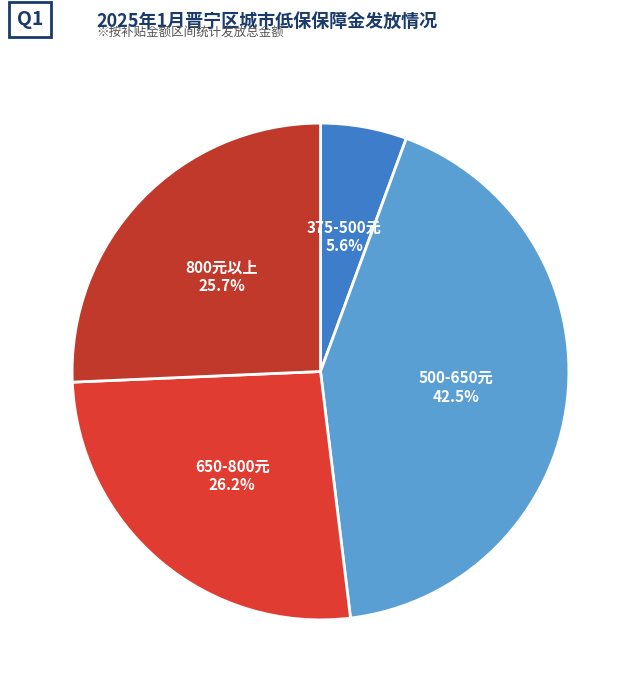

What portion of the pie excludes 500-650元?

57.5%